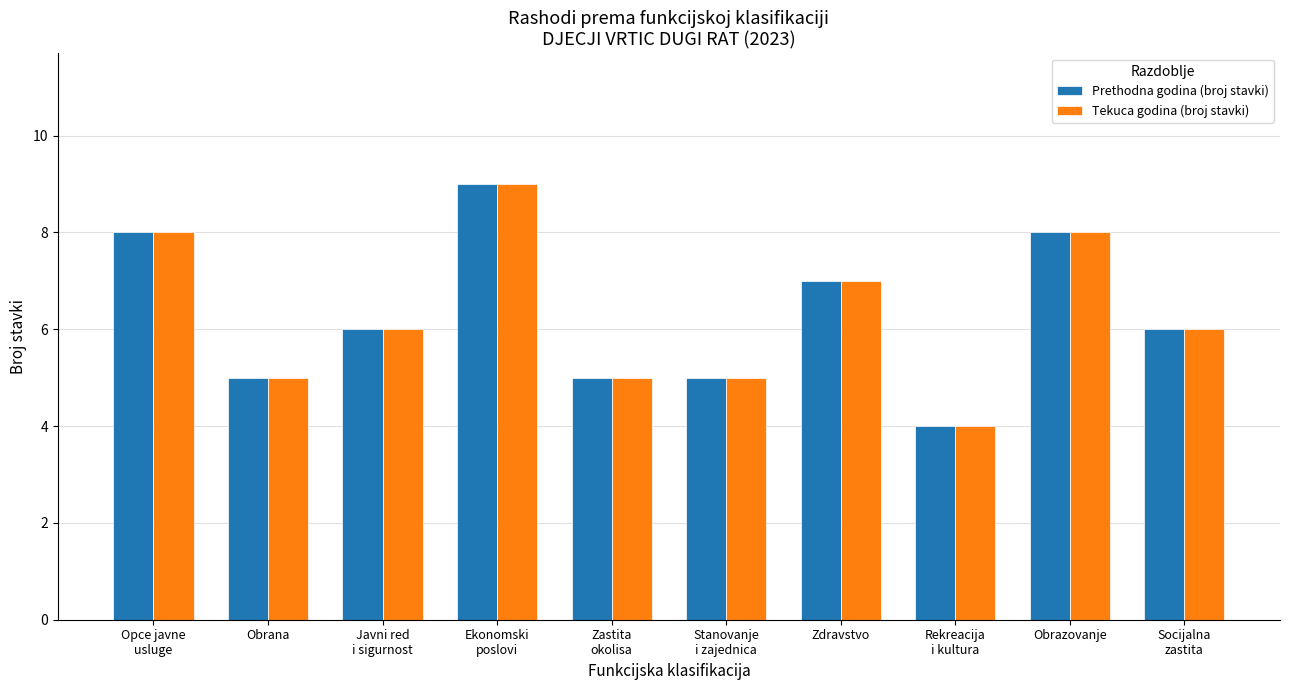

What is the label of the 6th bar from the right?

Zastita
okolisa